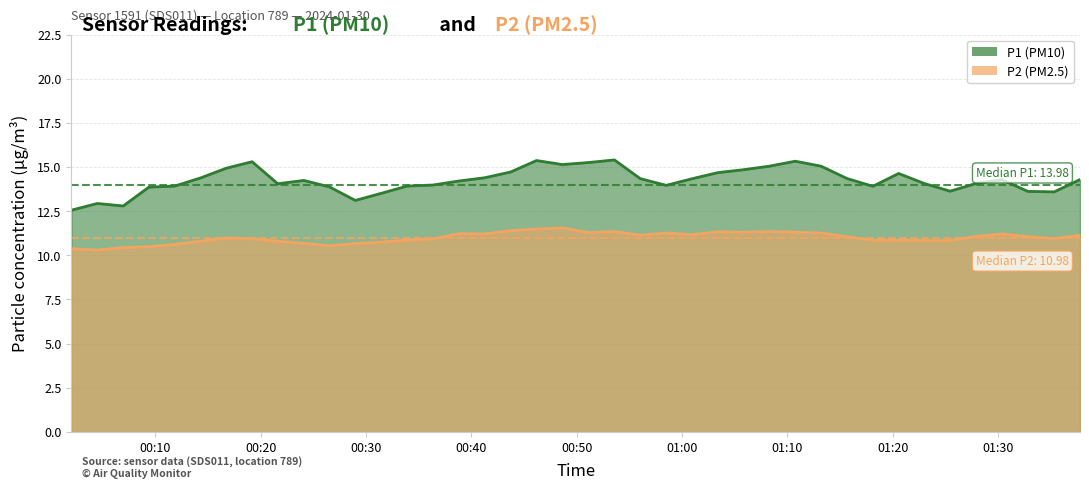

Rank the series at 5 from lowest to highest value.

P2, P1